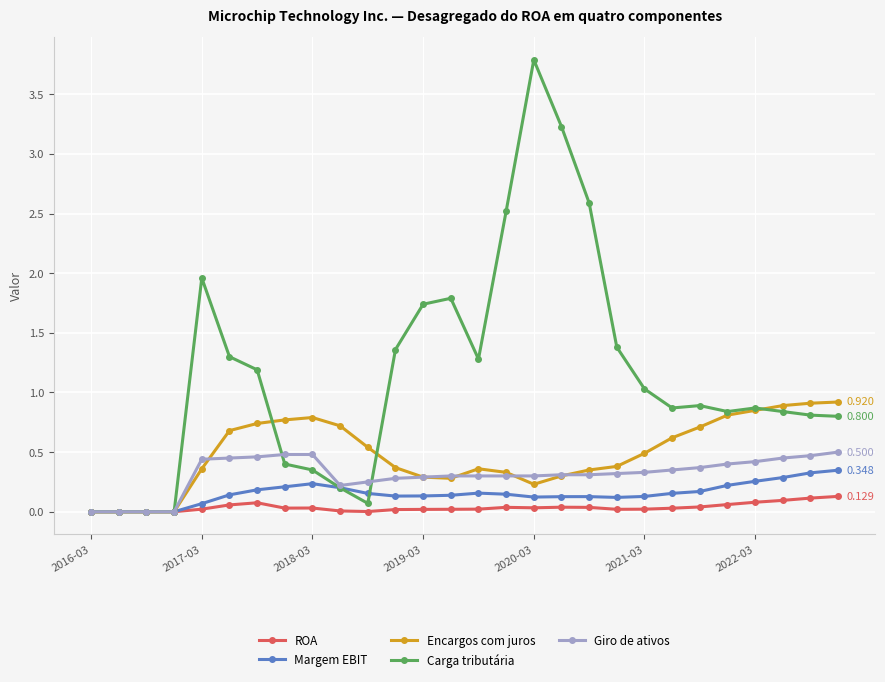

True or false: Carga tributária has more than 0 points higher than both neighbors.

True